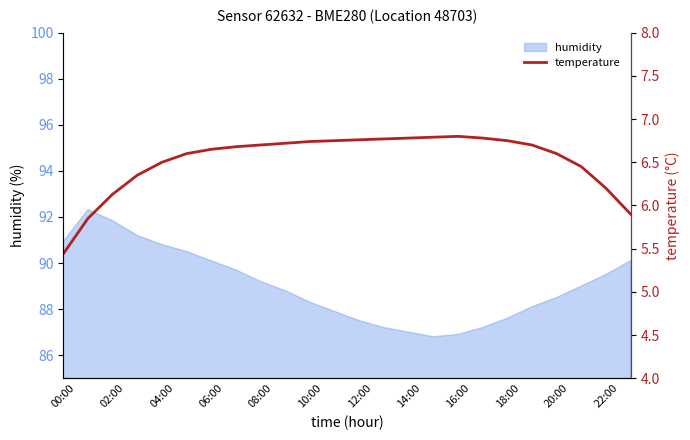

What is the approximate value at 00:00?

5.4